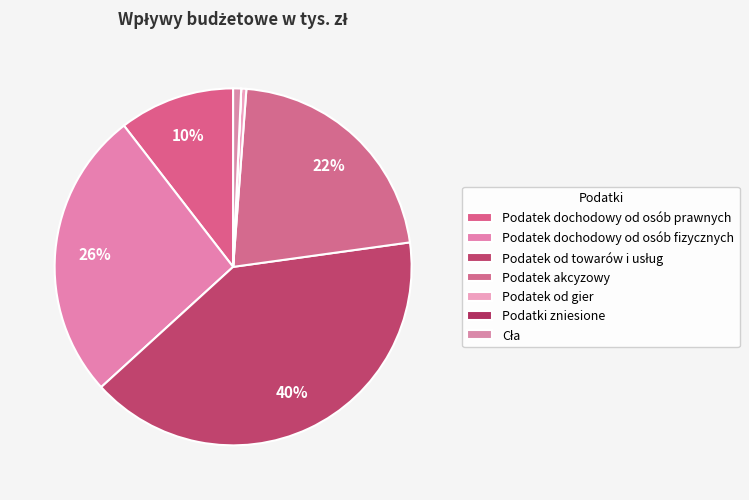

Rank the categories by value from lowest to highest.

Podatki zniesione, Podatek od gier, Cła, Podatek dochodowy od osób prawnych, Podatek akcyzowy, Podatek dochodowy od osób fizycznych, Podatek od towarów i usług